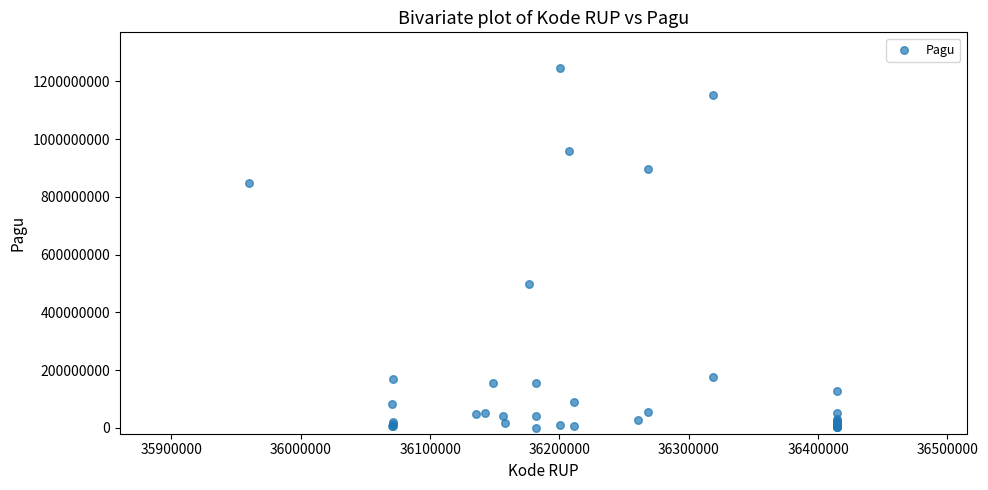

What Y value in the scatter plot is closest to 622840000?

499932000